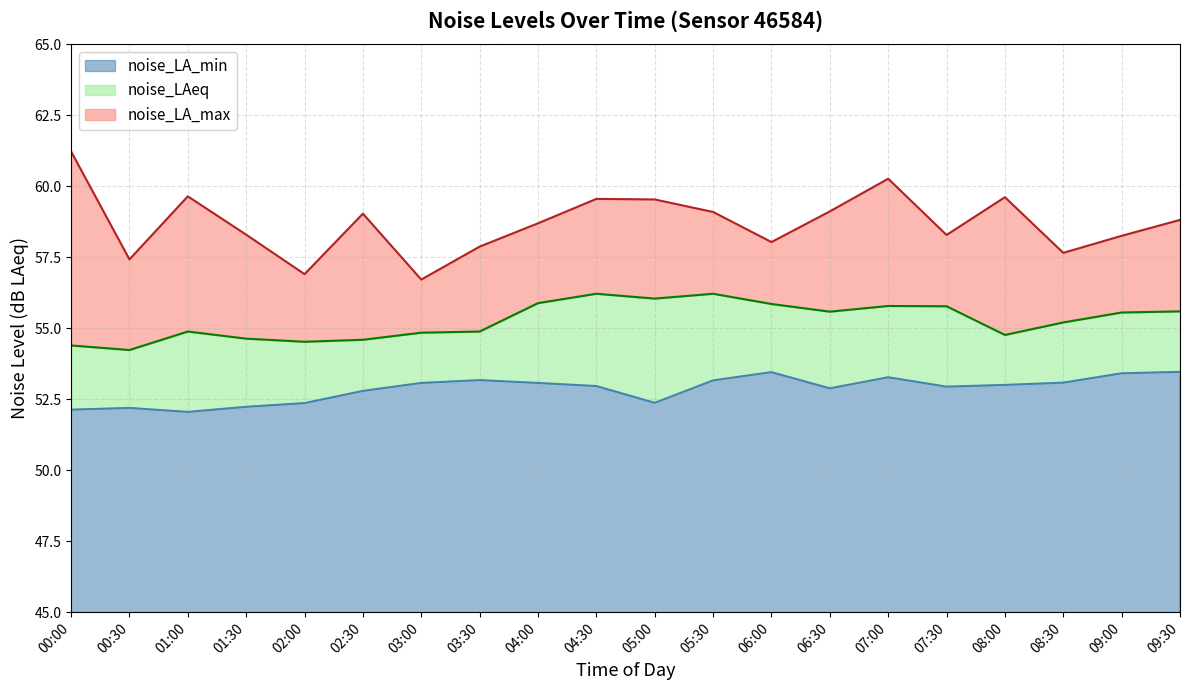

What is the label of the 13th point from the left?

06:00